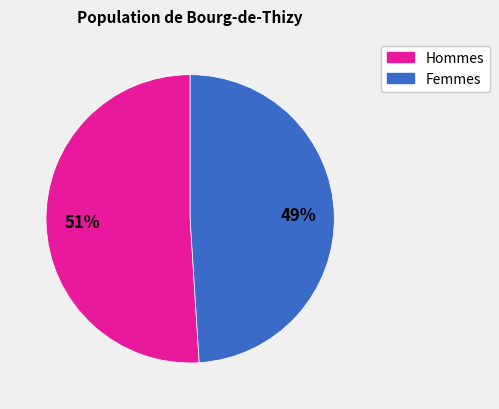

Does any single category account for the majority?

Yes